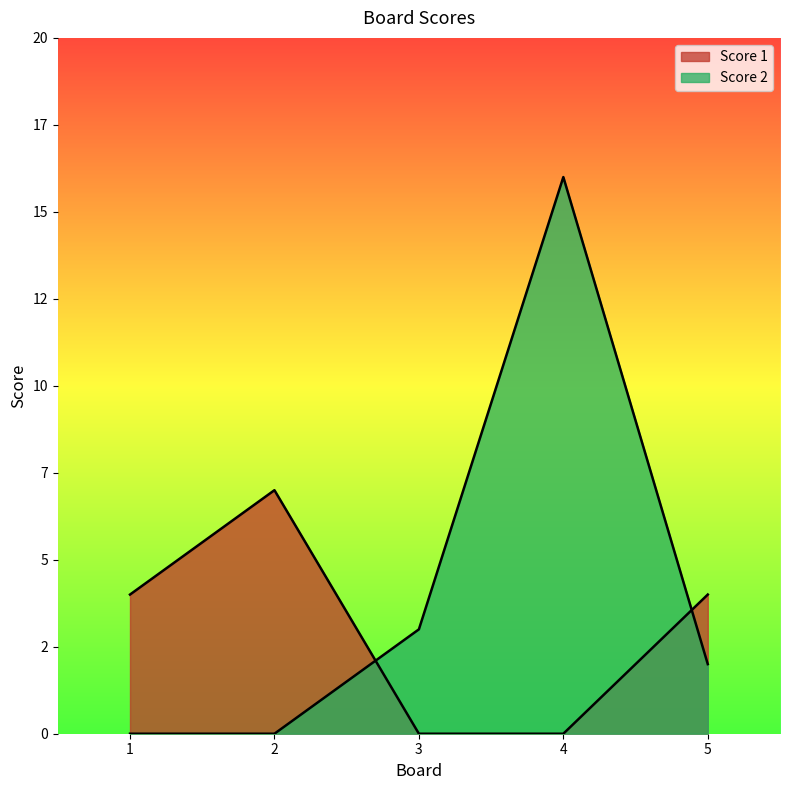

Where is the first local maximum for Score 1?

2